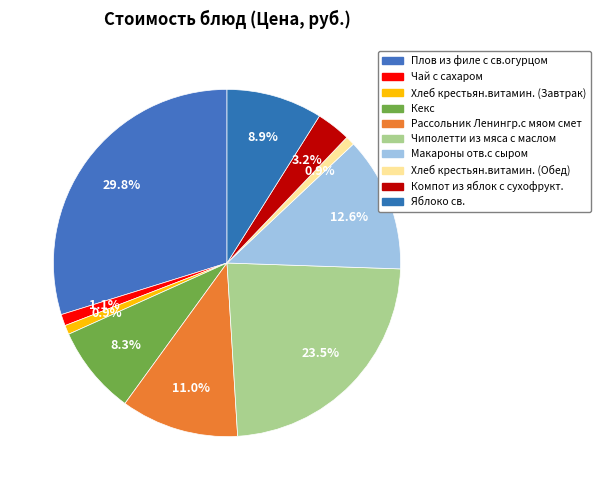

How many slices are in this pie chart?

10